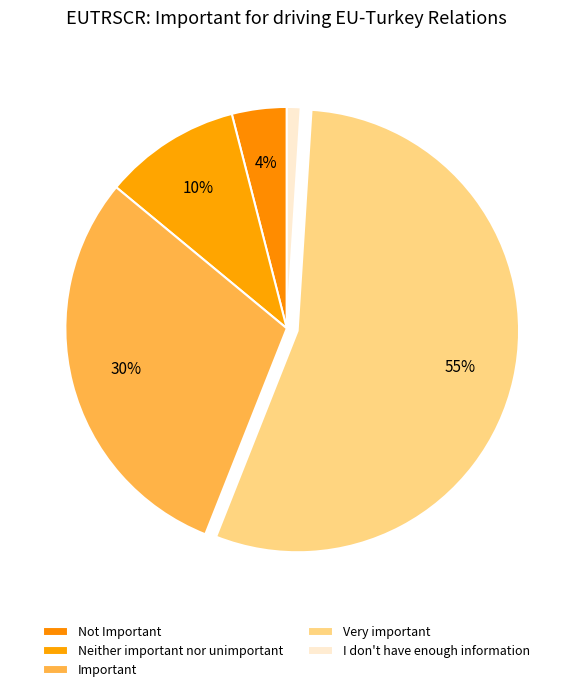

Approximately how many times larger is the value at Very important compared to I don't have enough information?

55.0